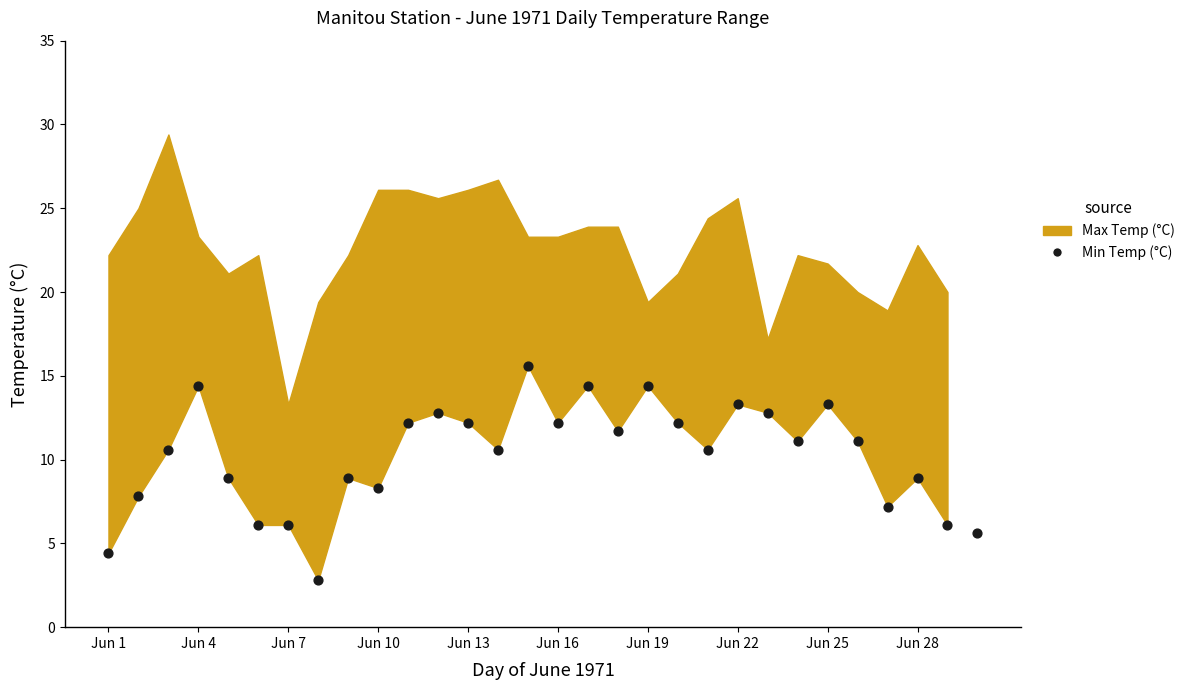

Count the number of points in this scatter plot.

30